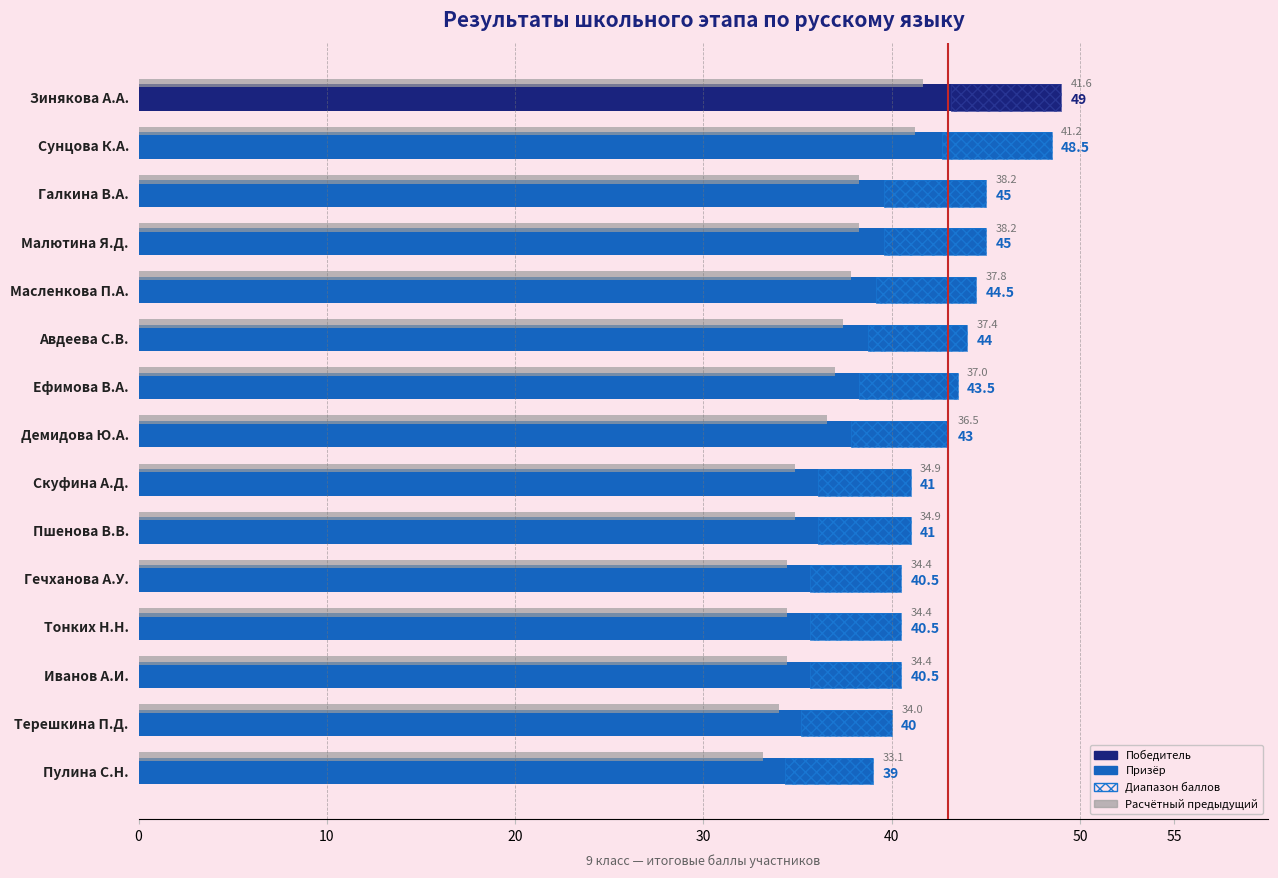

What is the smallest value displayed?

33.1